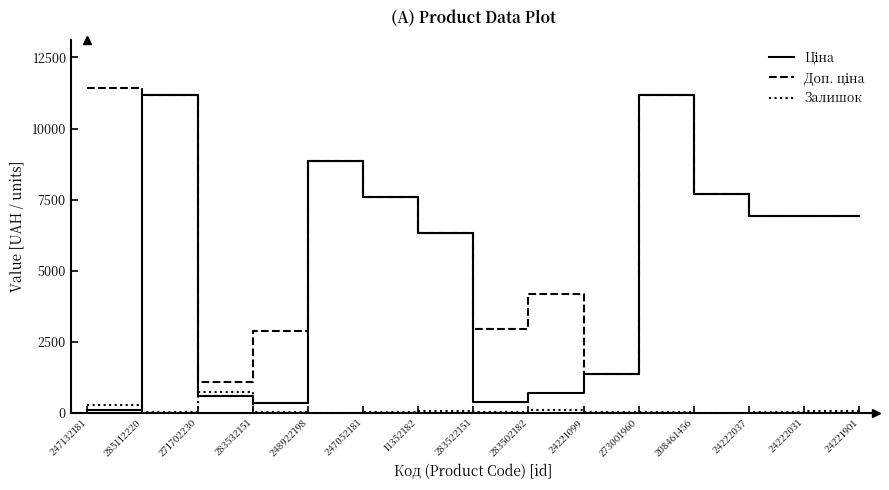

The Залишок series shows 260.0 at 247132181. True or false?

True